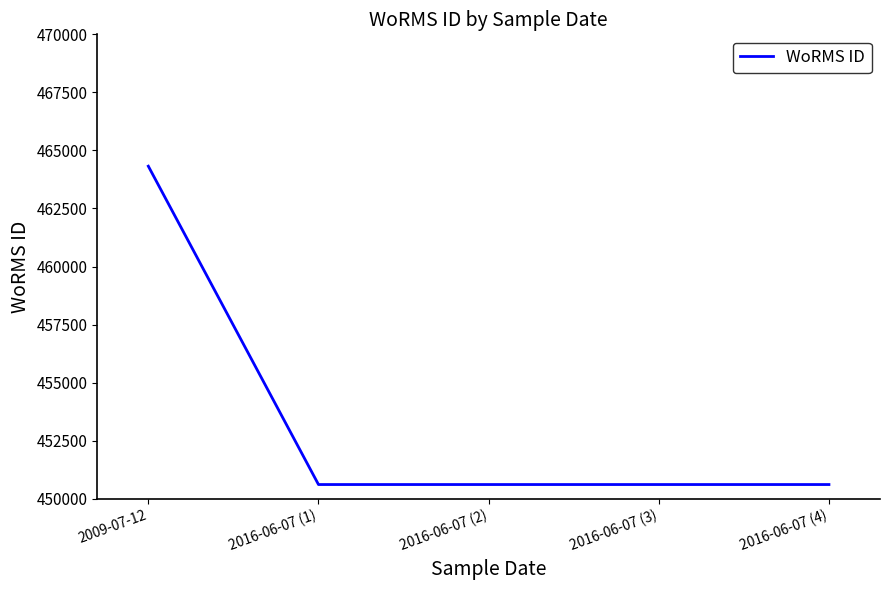

Which has a higher value, 2009-07-12 or 2016-06-07 (2)?

2009-07-12